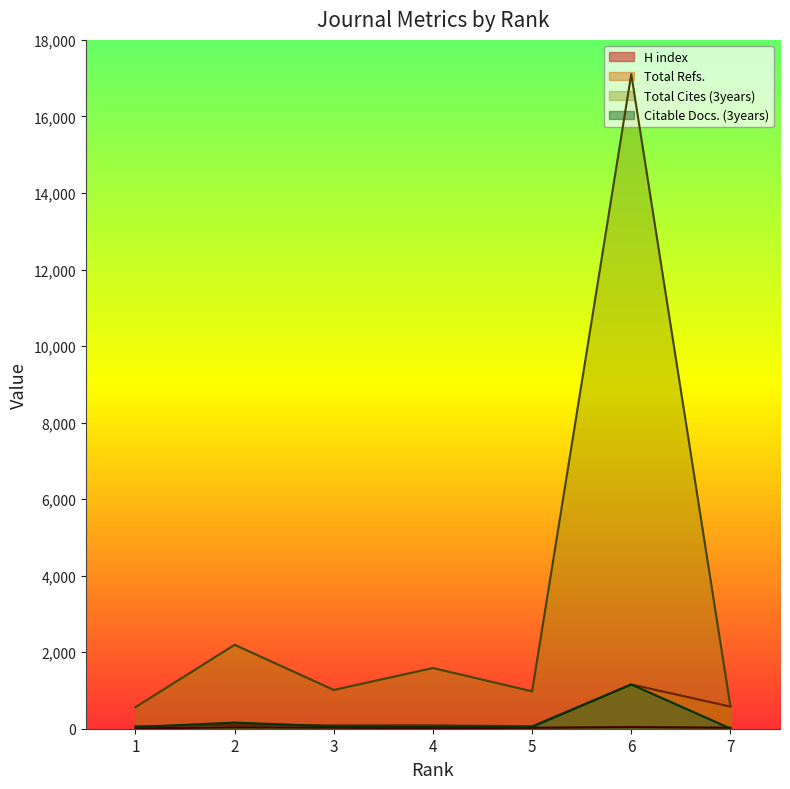

At which category is the sum across all series the highest?

6